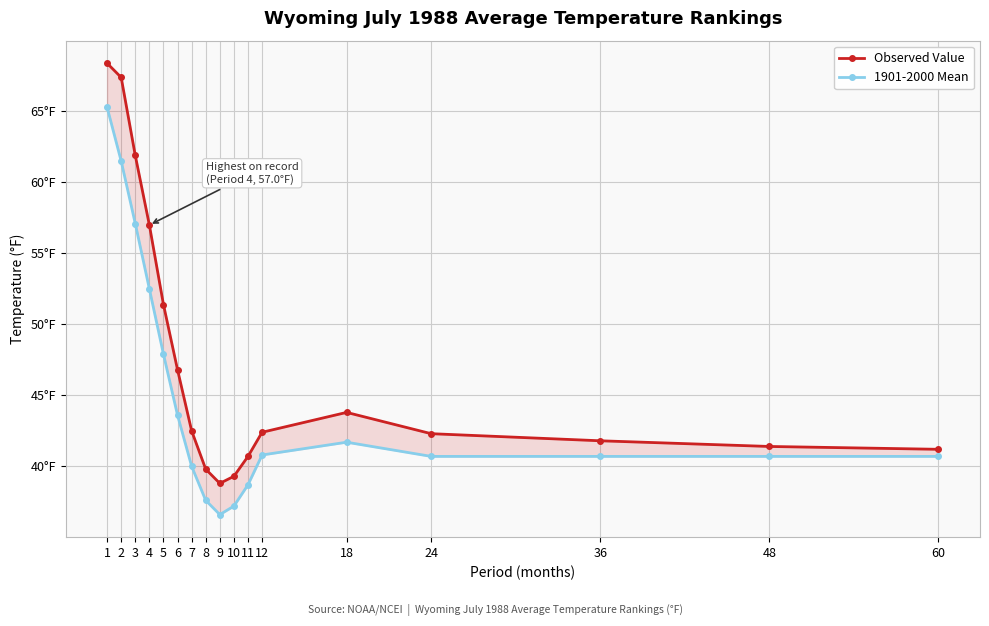

Is this an area chart (filled region under the line)?

No